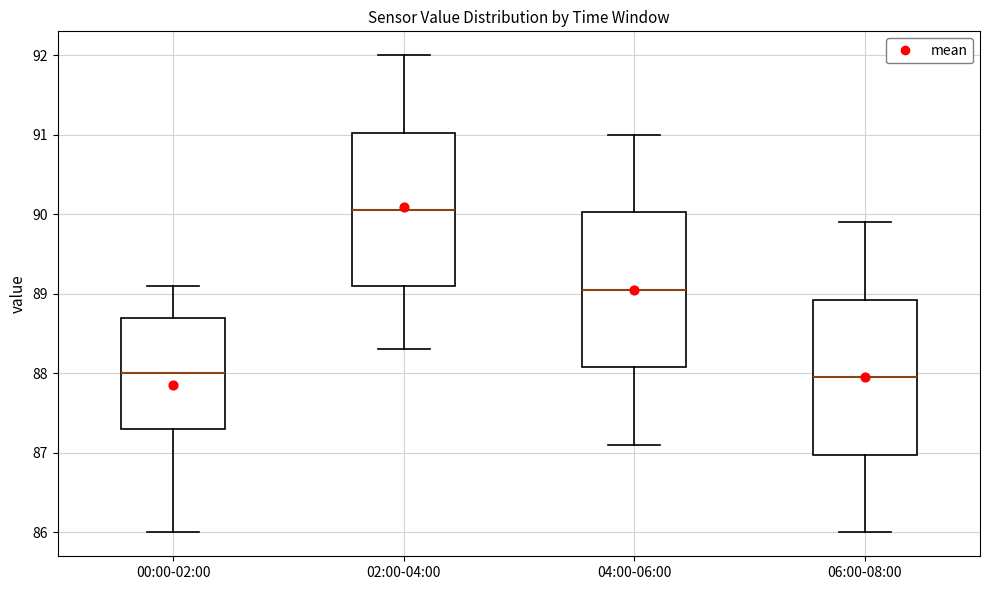

Where does the median line of the box for 06:00-08:00 sit on the y-axis? The values are not printed on the chart, so give them approximately, as read against the axis.

88.0